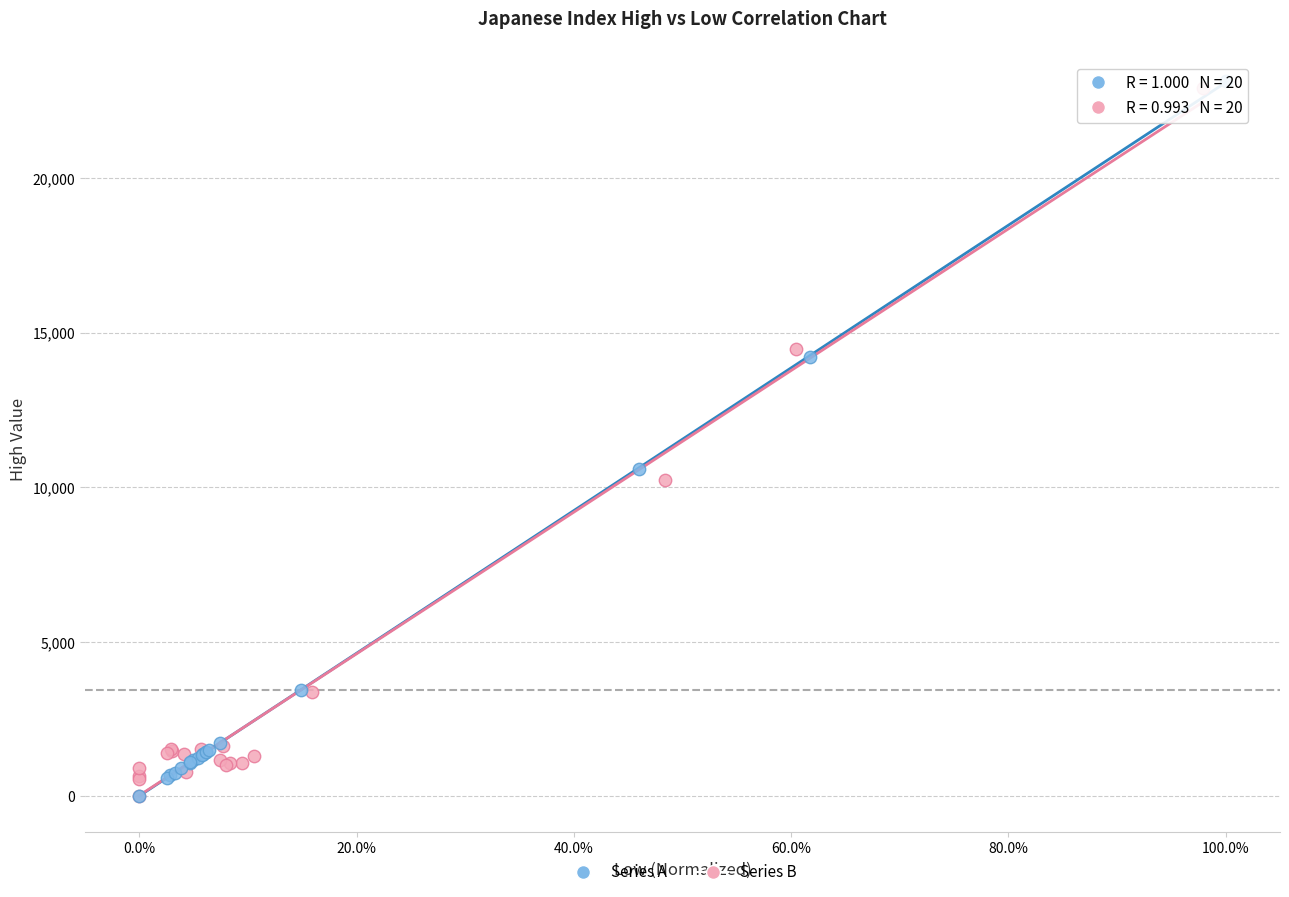

Which series has the largest Y range (max minus min)?

Series A